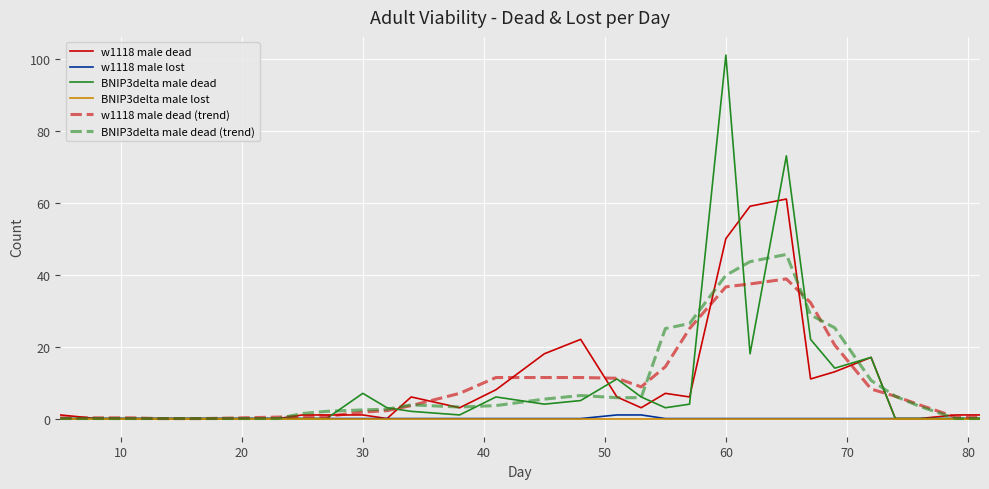

Which series has the largest range (max minus min)?

BNIP3delta male dead